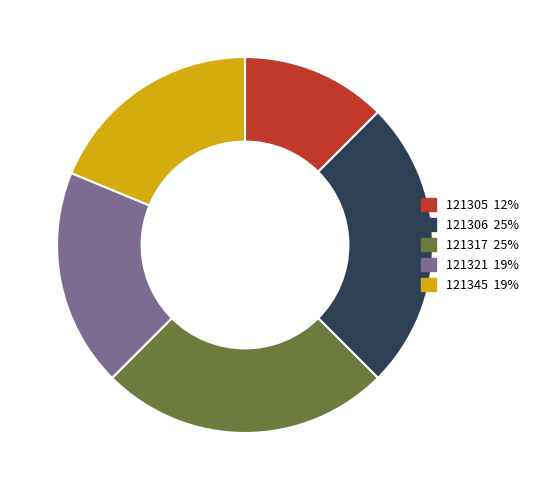

Do 121317 and 121345 together represent more than half of the pie?

No